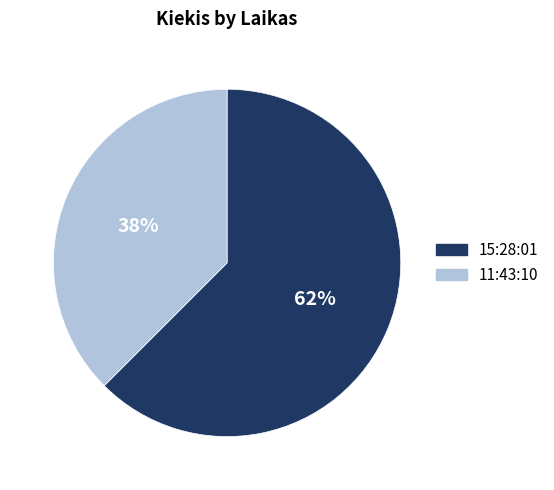

To the nearest percent, what is the combined percentage of 11:43:10 and 15:28:01?

100%